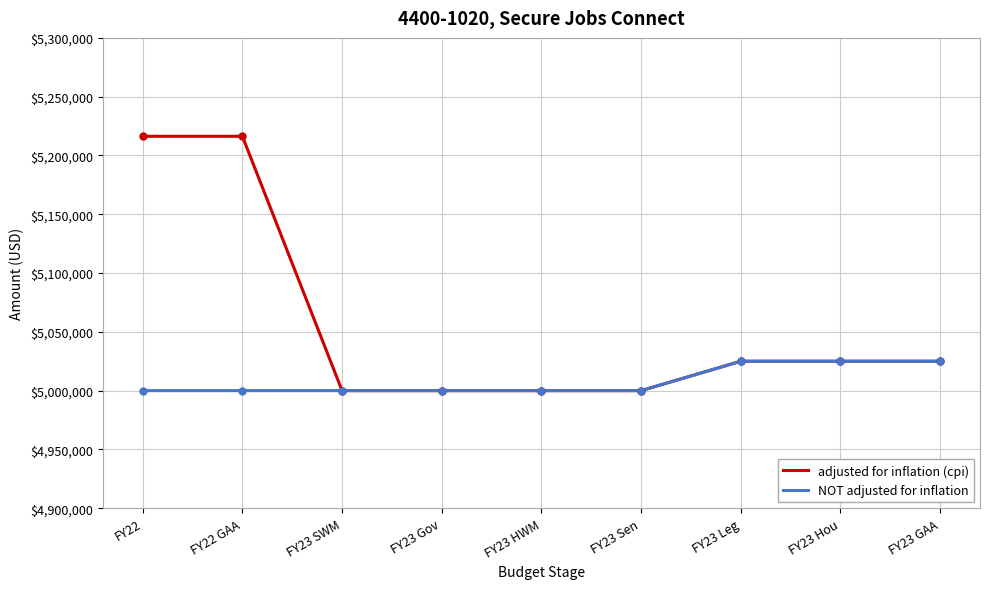

What position from the left is FY22 GAA?

2